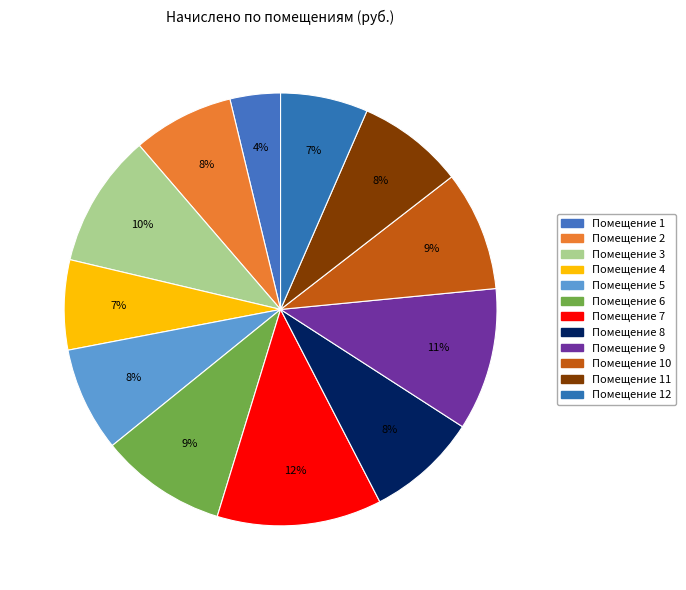

How many slices are in this pie chart?

12